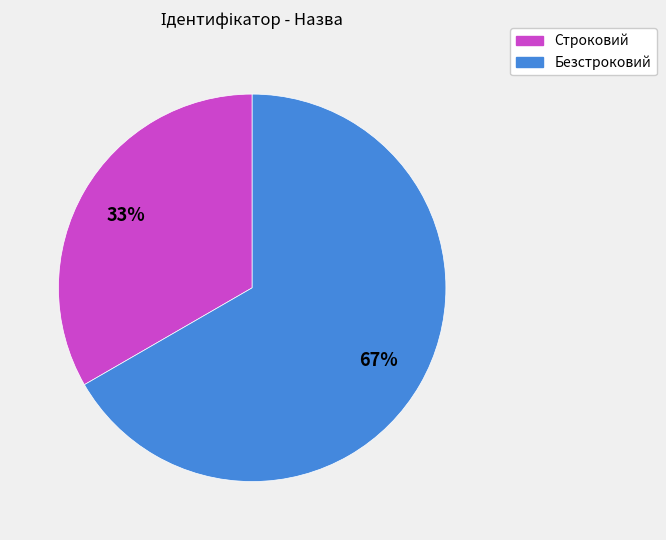

Does Безстроковий account for over 50% of the chart?

Yes